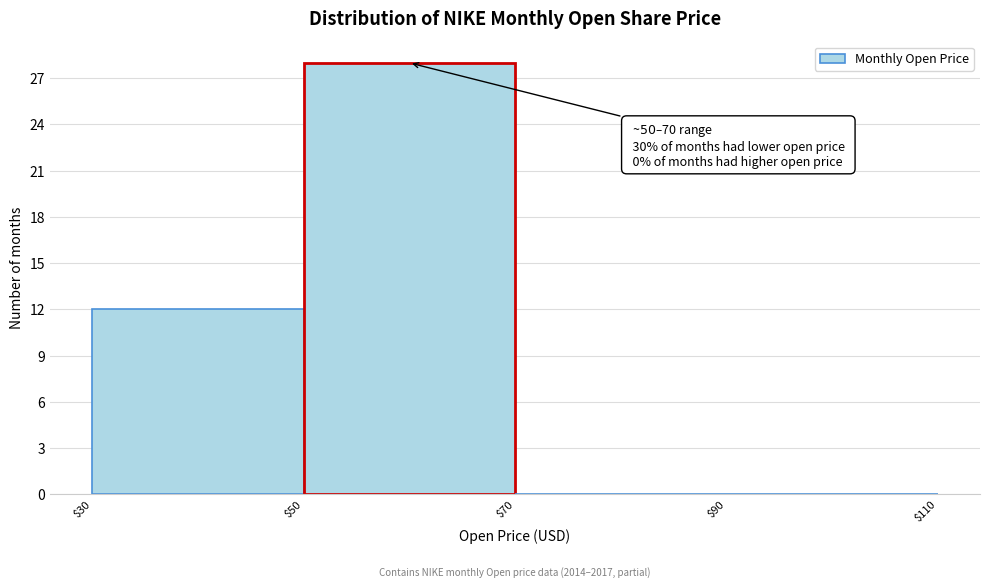

Which range on the x-axis has the tallest bar?

$50 to $70